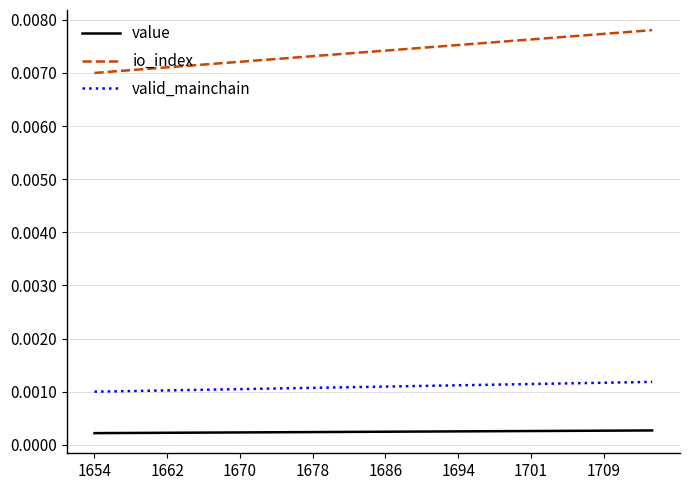

True or false: valid_mainchain and io_index cross at least once.

False